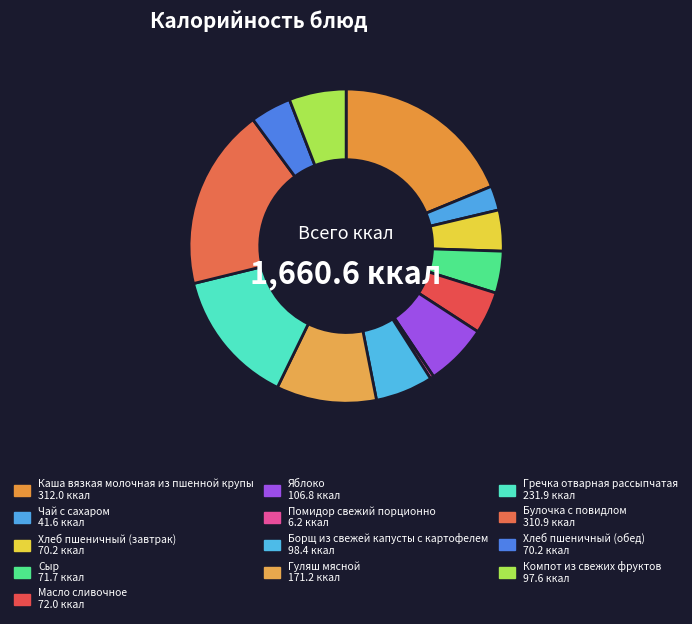

How many slices are in this pie chart?

13